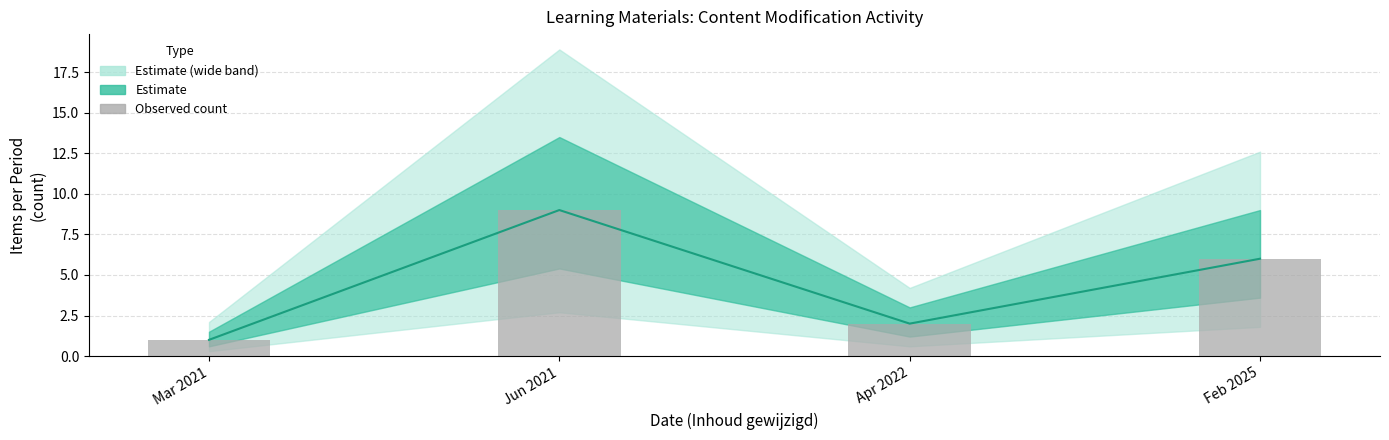

Reading right to left, list all the values displayed in this chart.

Feb 2025=6	Apr 2022=2	Jun 2021=9	Mar 2021=1